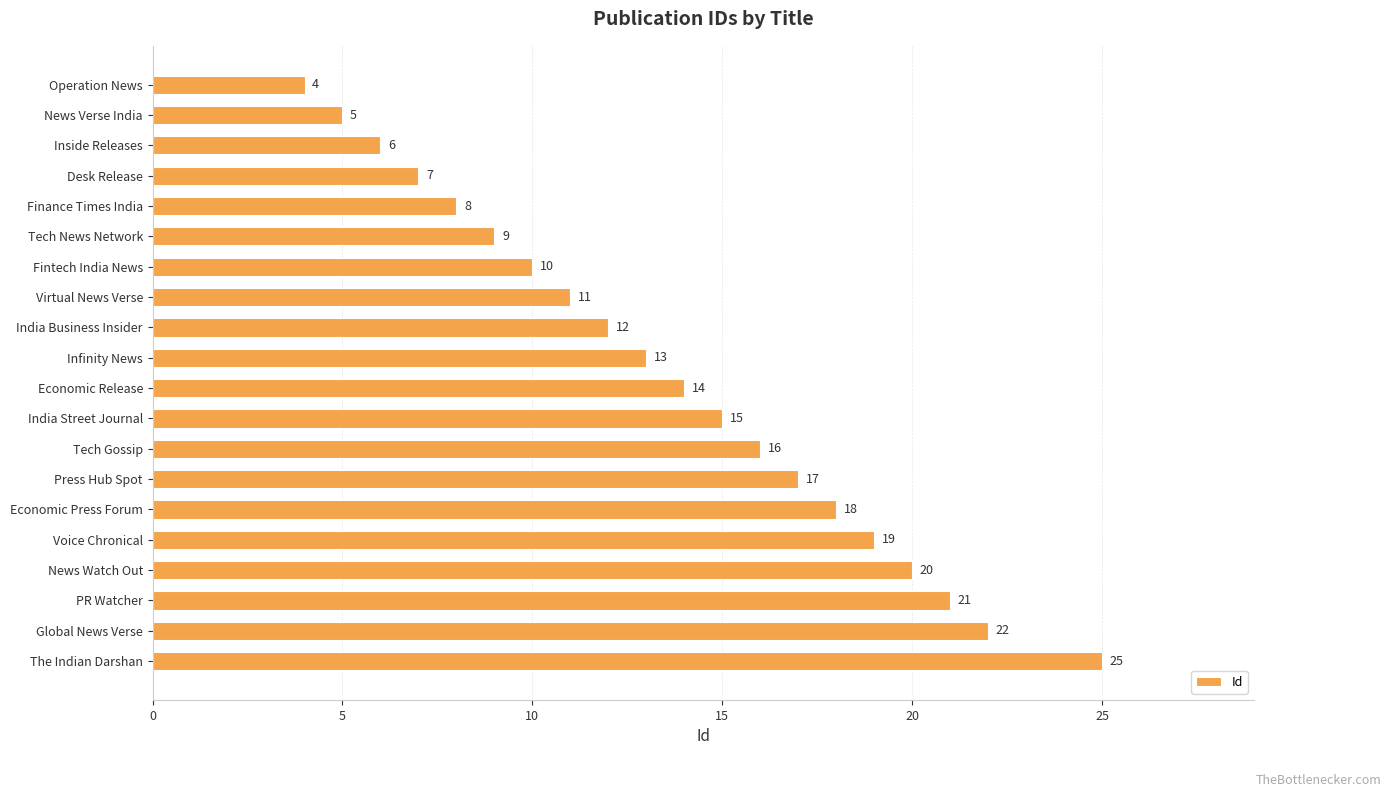

Approximately how many times larger is the value at Desk Release compared to Global News Verse?

0.3